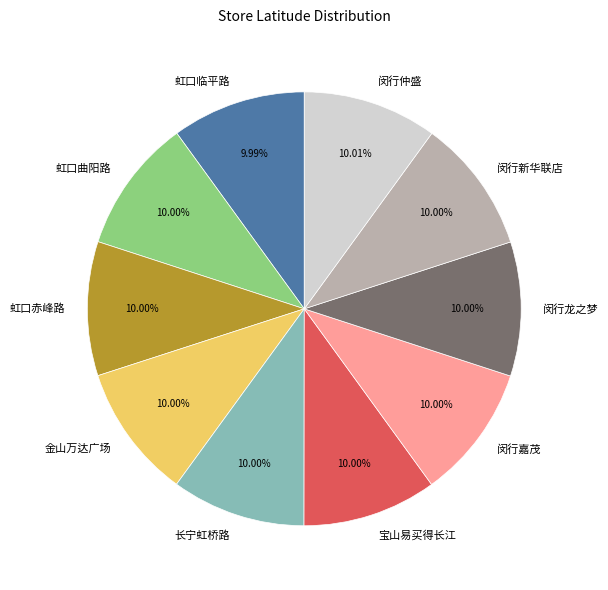

Is it true that 虹口赤峰路 is 10% of the pie?

True